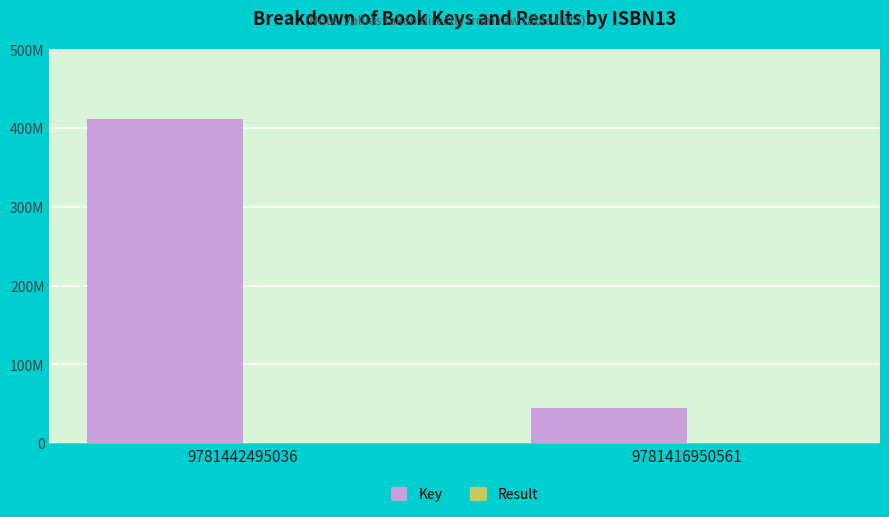

What is the sum of all Key values?

456343287